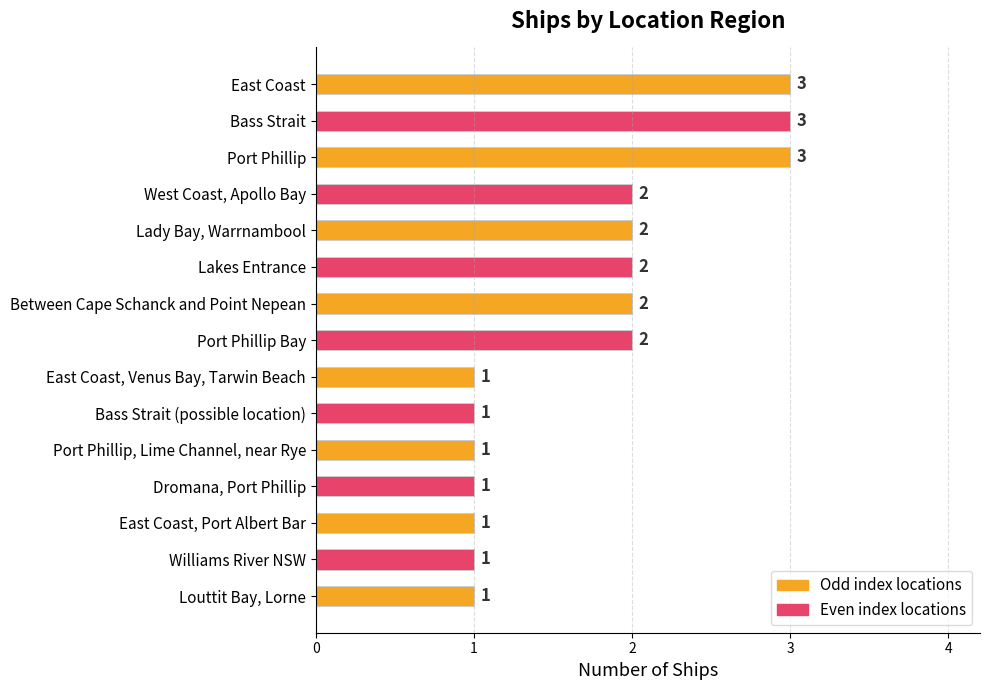

True or false: the data shows 2 at Between Cape Schanck and Point Nepean.

True